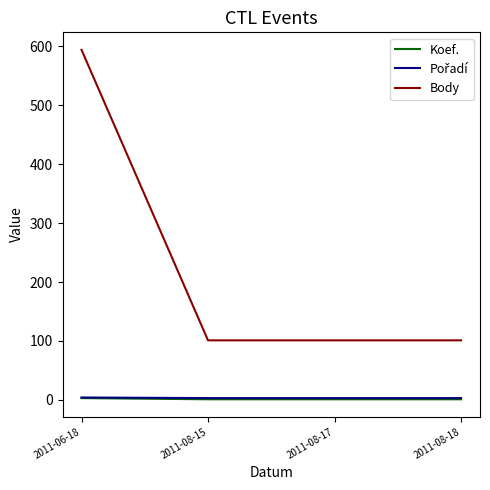

True or false: Body has more than 2 interior local peaks.

False